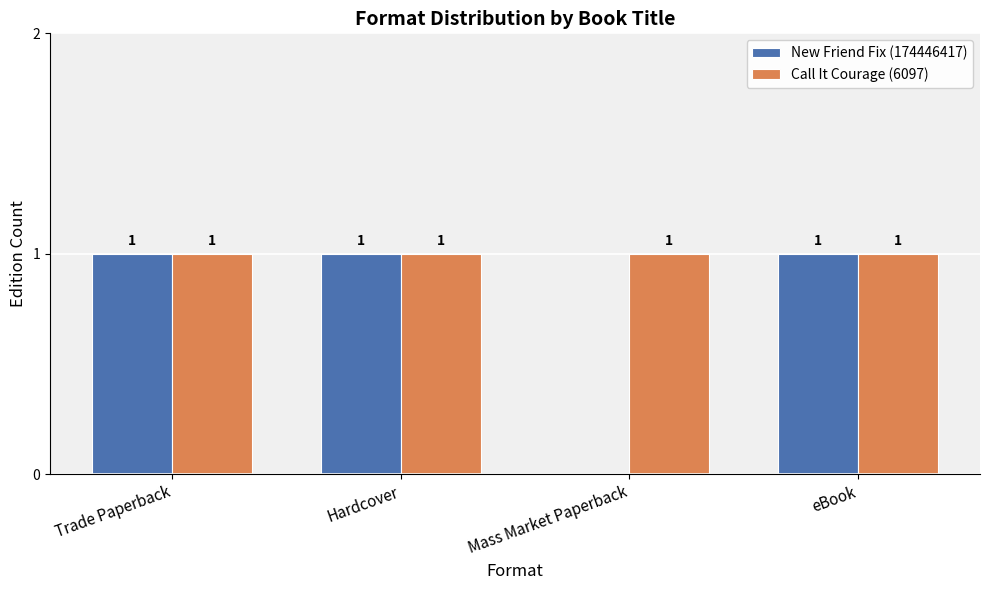

The Call It Courage (6097) series shows 1 at Trade Paperback. True or false?

True